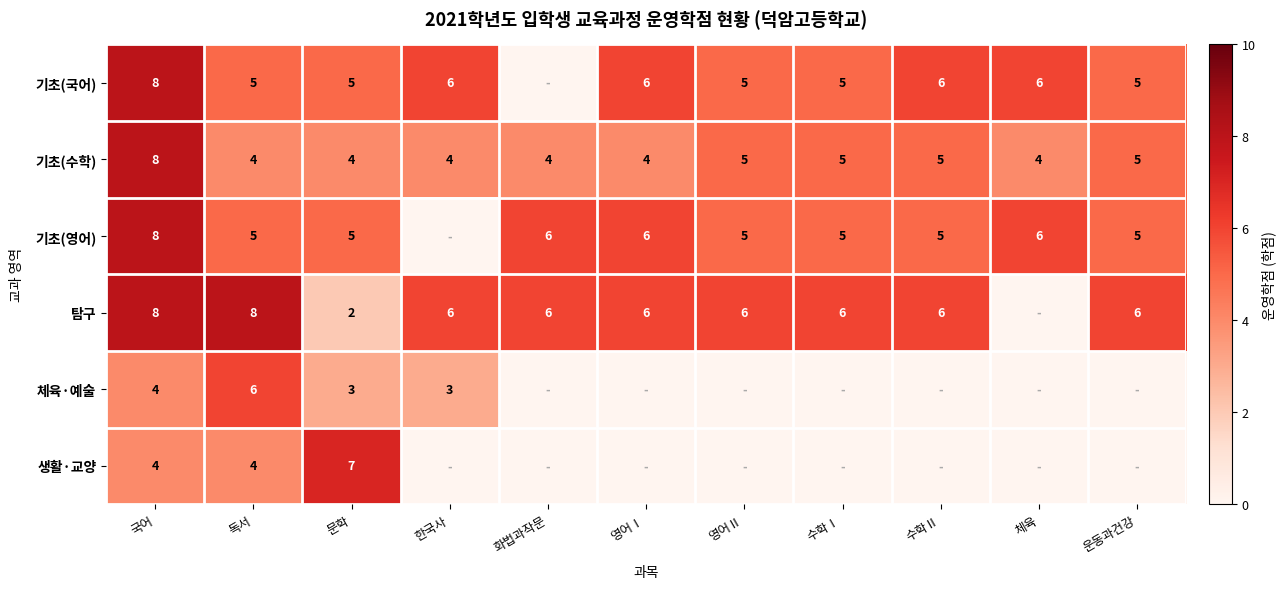

At how many categories does at least one series exceed 3?

11